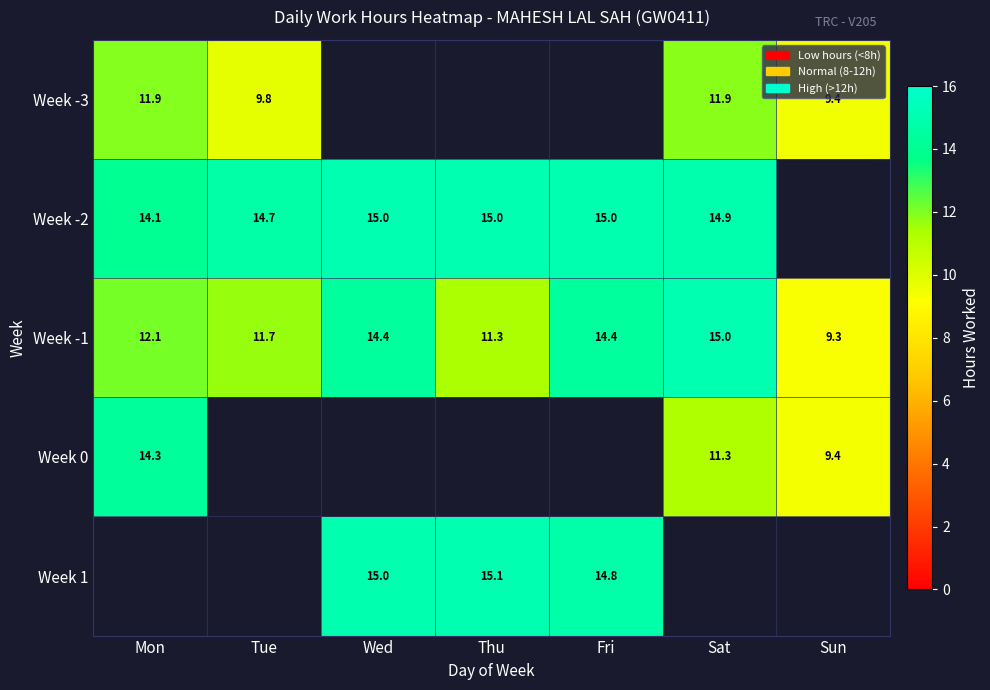

Where does the Week -1 series first go above 12?

Mon